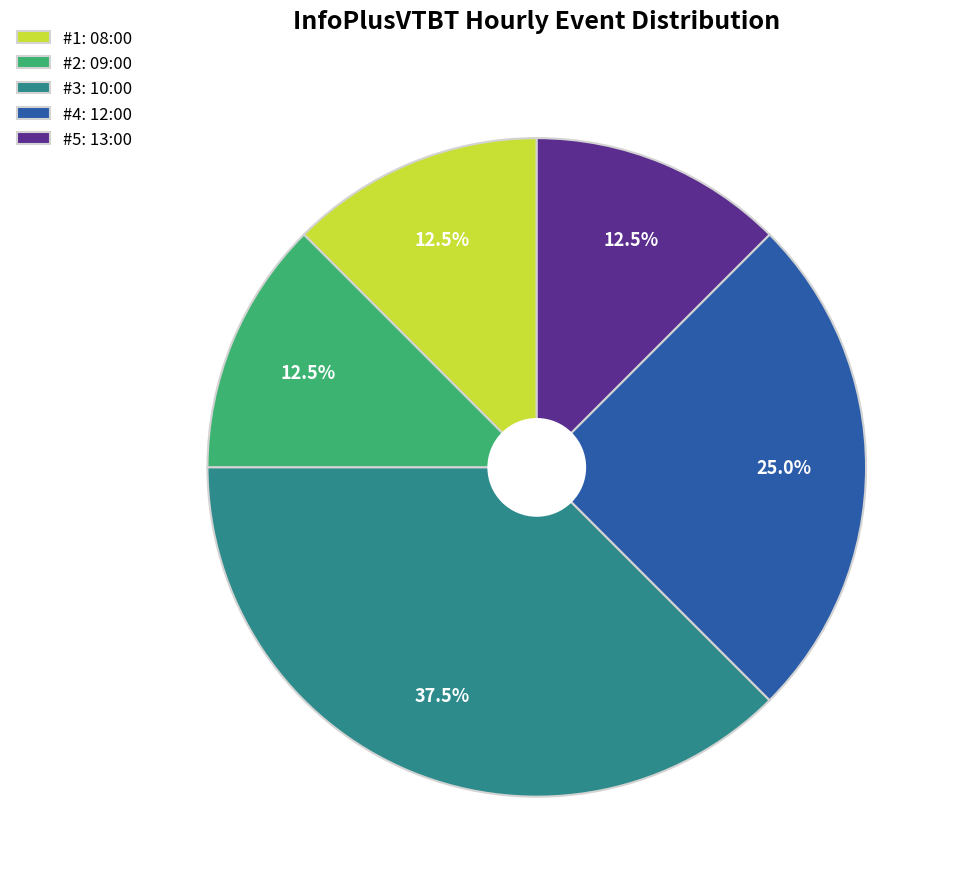

To the nearest percent, what is the average slice percentage?

20%